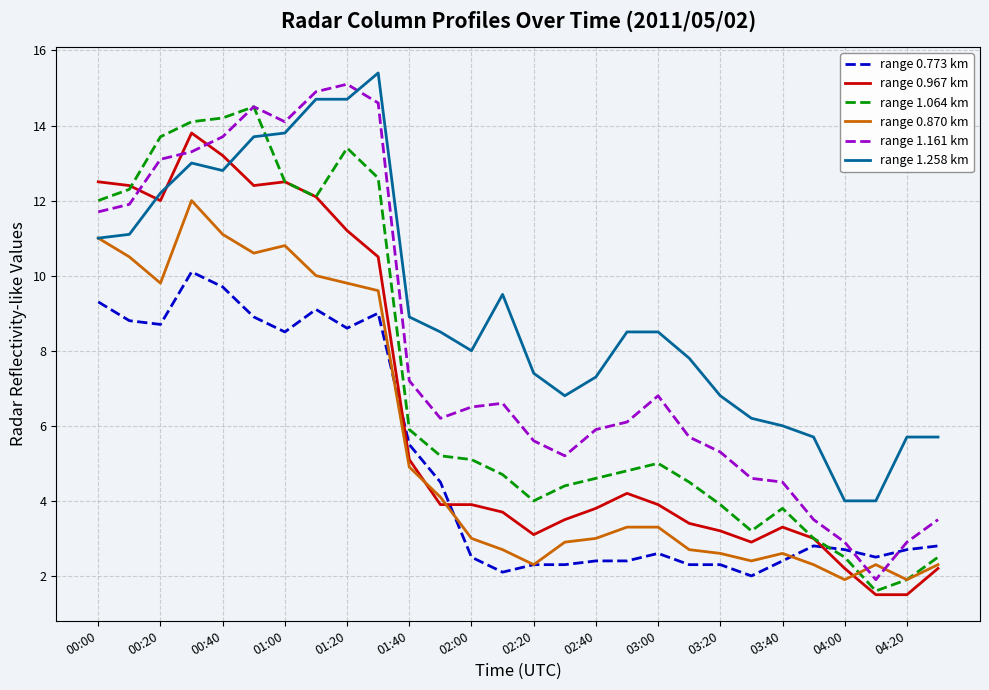

Which series ends up on top after the final intersection of range 1.161 km and range 0.870 km?

range 1.161 km